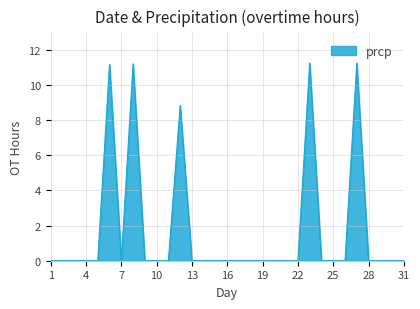

What is the maximum value shown in the chart?

11.2